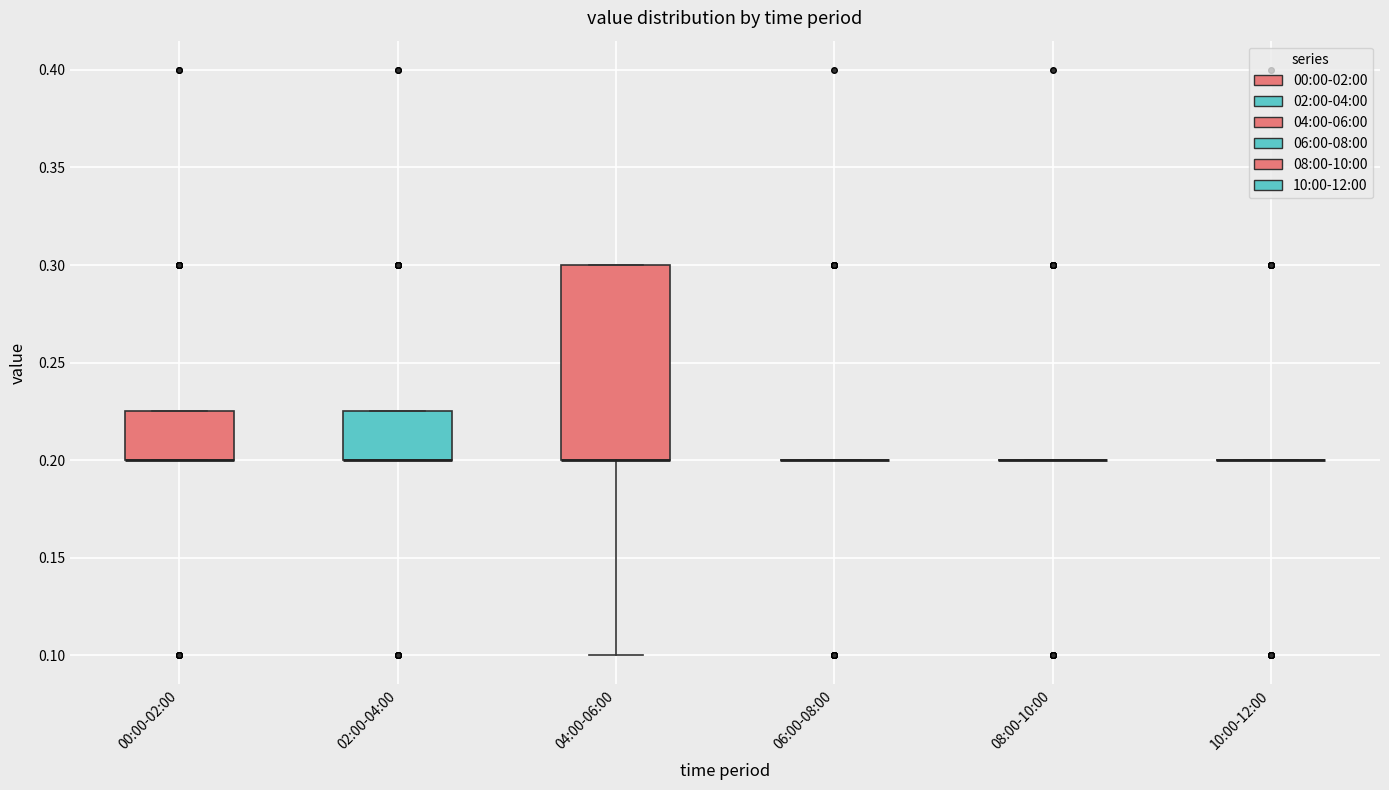

Where is the upper edge of the box for 02:00-04:00 on the y-axis? The values are not printed on the chart, so give them approximately, as read against the axis.

0.225